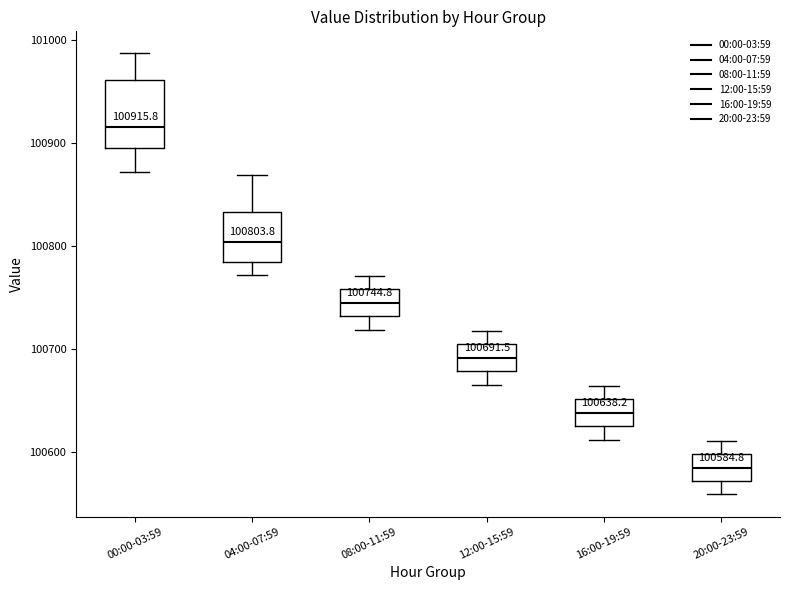

Which box has the lowest median line?

20:00-23:59